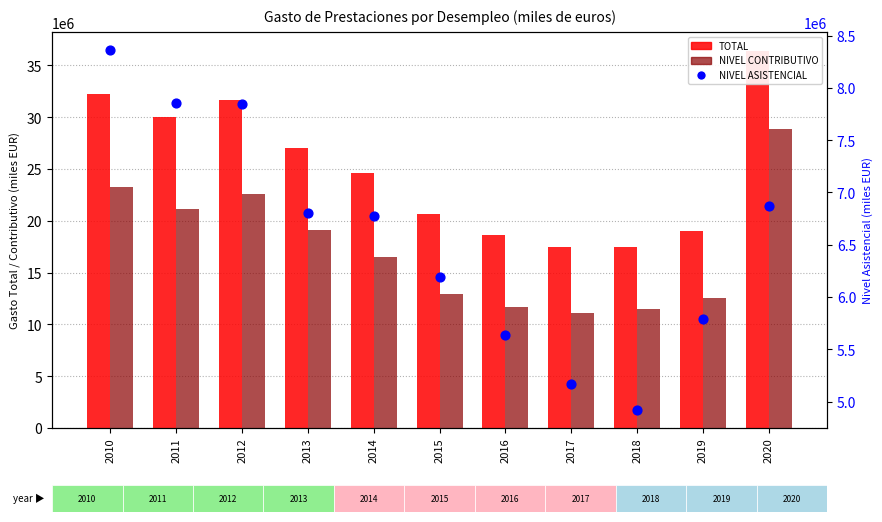

Which series has the widest spread of Y values?

TOTAL